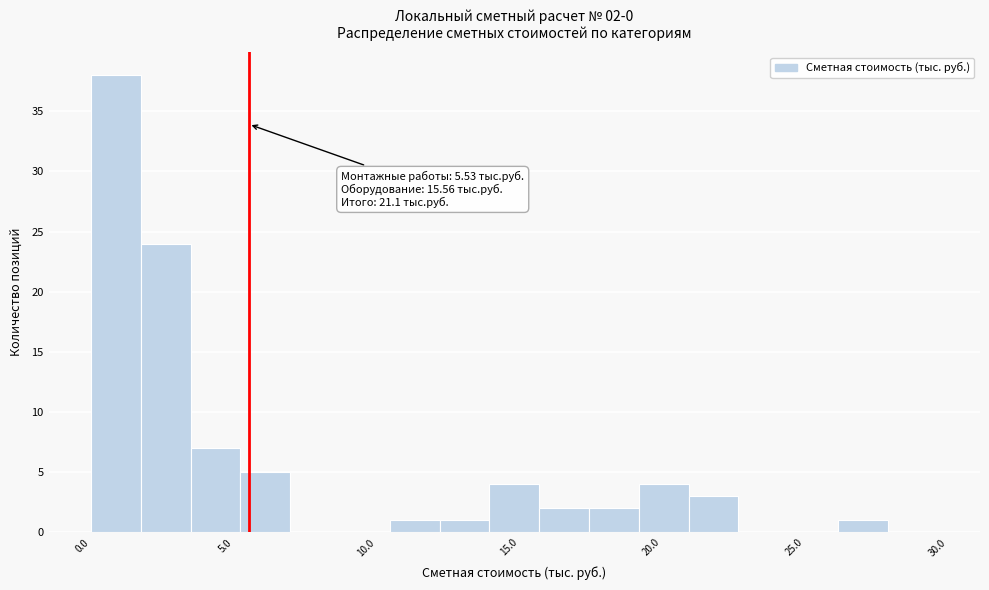

Around what value on the x-axis is the tallest bar? Give the approximate position of its centre, as read against the axis.

1.0